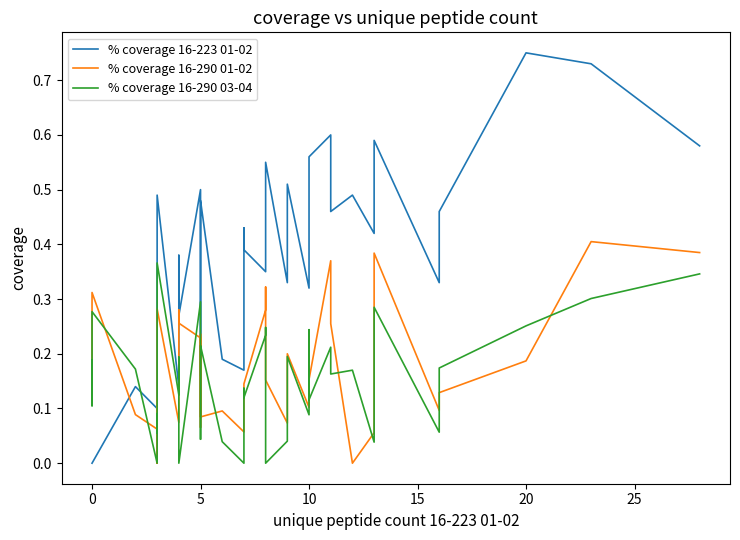

What is the maximum value shown in the chart?

0.8